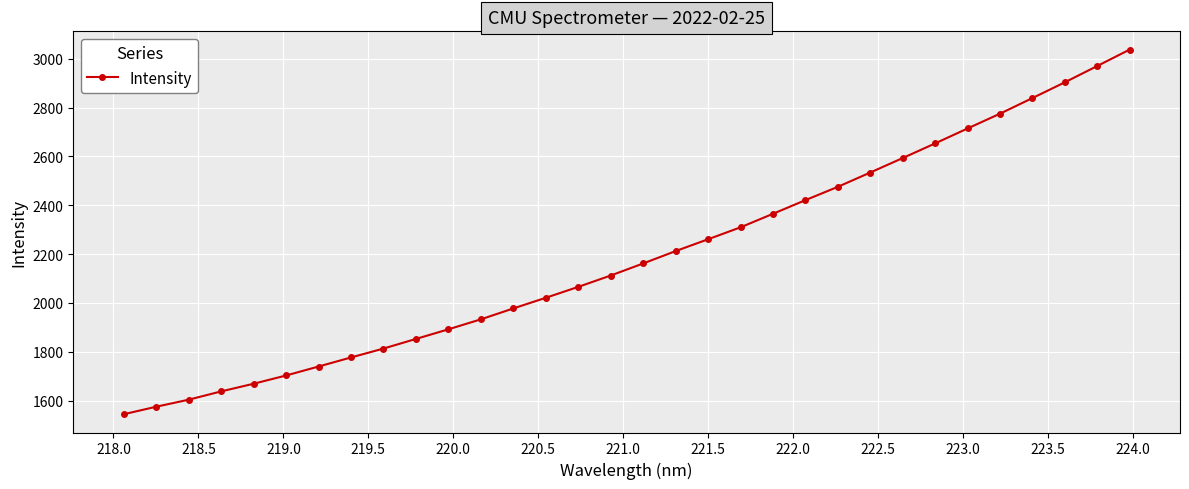

What is the greatest value displayed?

3038.0